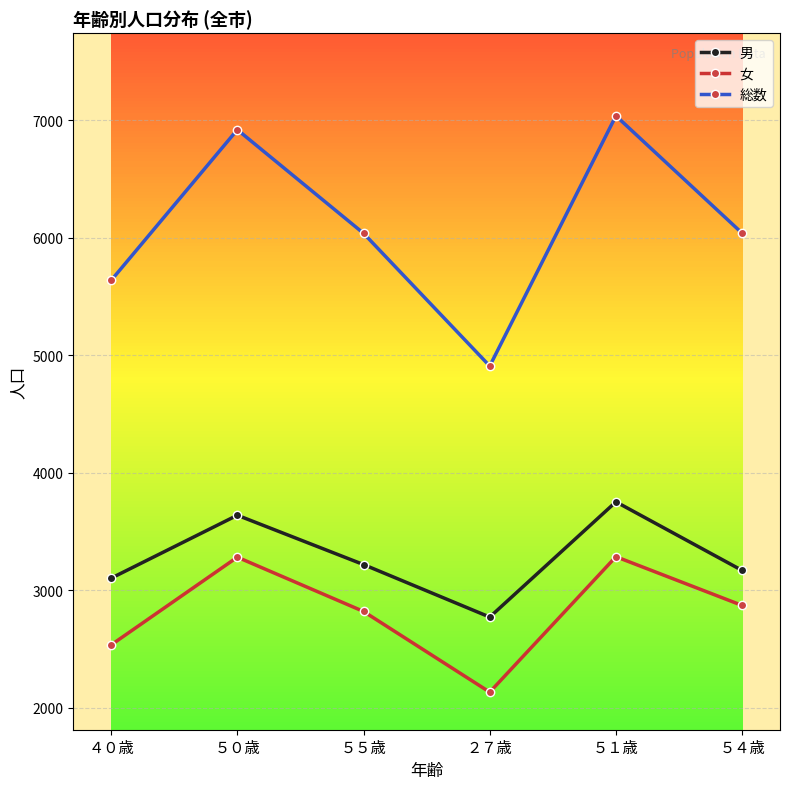

True or false: 女 and 男 intersect in this chart.

False